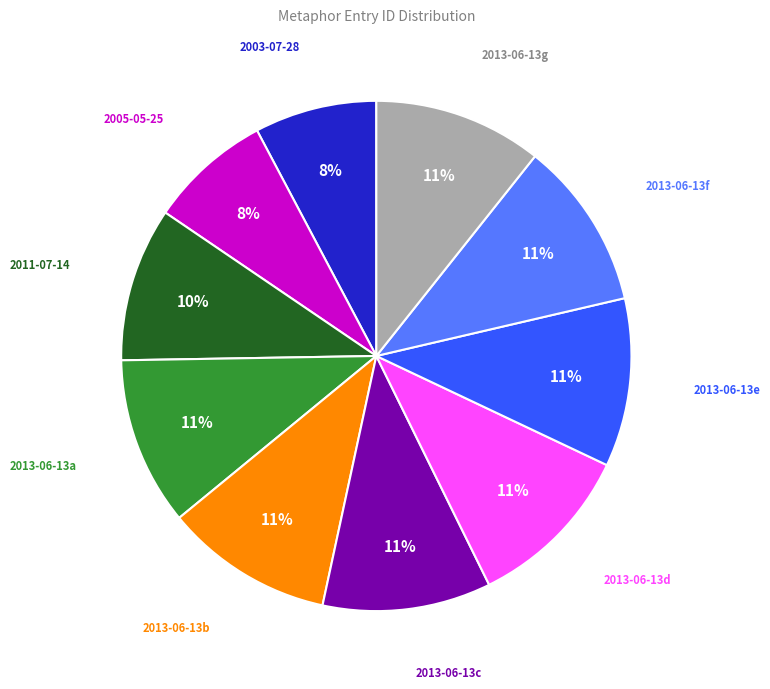

True or false: 2003-07-28 accounts for 8% of the total.

True